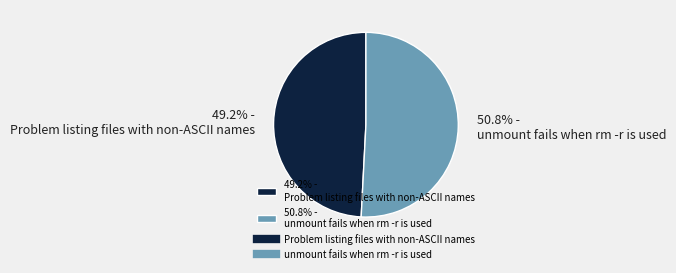

Rank the categories by value from lowest to highest.

49.2% - Problem listing files with non-ASCII names, 50.8% - unmount fails when rm -r is used